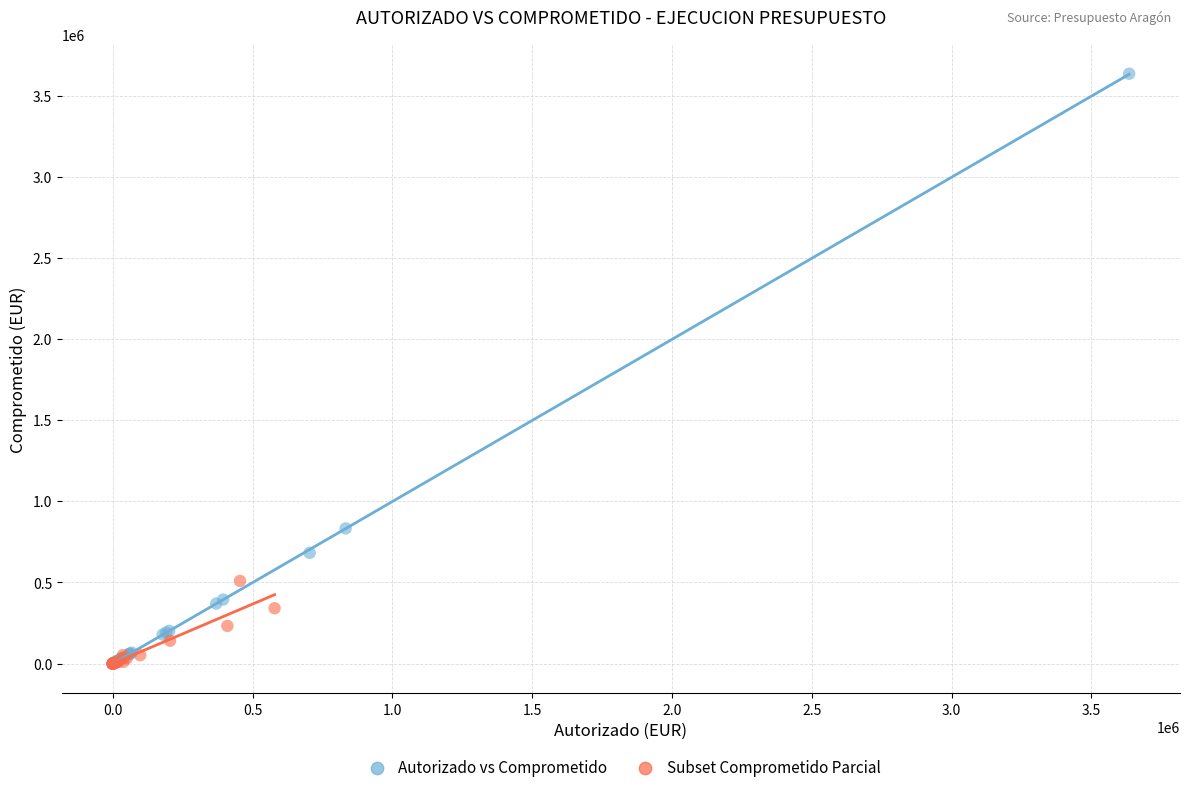

Which series has the widest spread of Y values?

Autorizado vs Comprometido